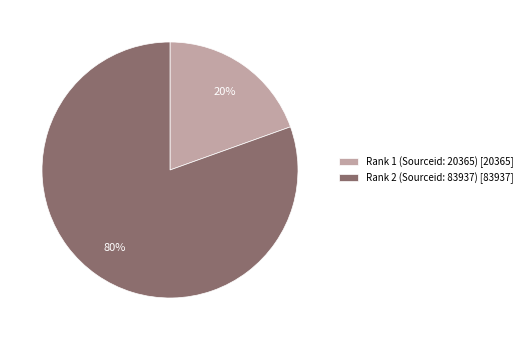

Which category accounts for the majority?

Rank 2 (Sourceid: 83937)